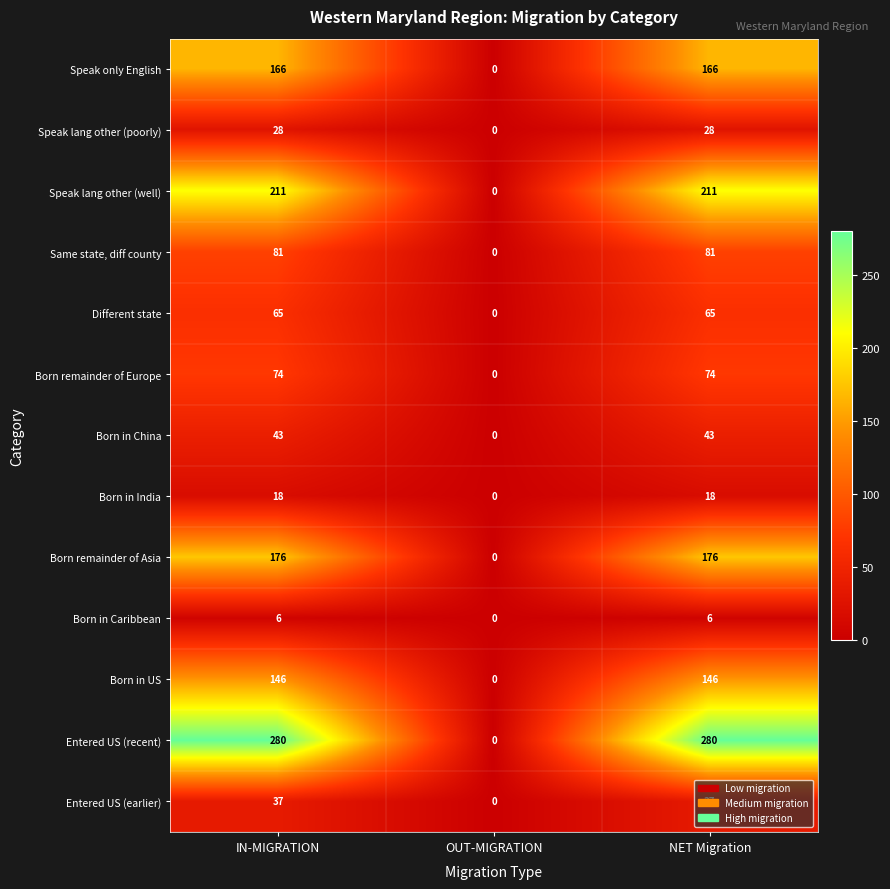

Which series has the largest total across all categories?

Entered US (recent)